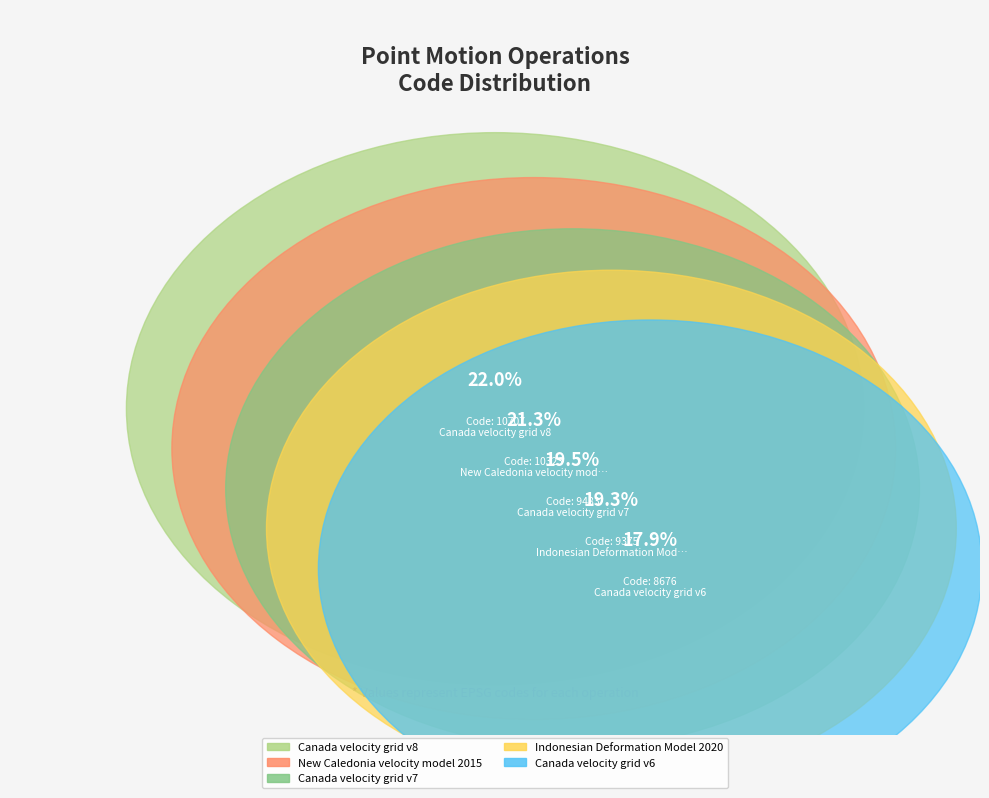

Rank the categories by value from lowest to highest.

Canada velocity grid v6, Indonesian Deformation Model 2020, Canada velocity grid v7, New Caledonia velocity model 2015, Canada velocity grid v8